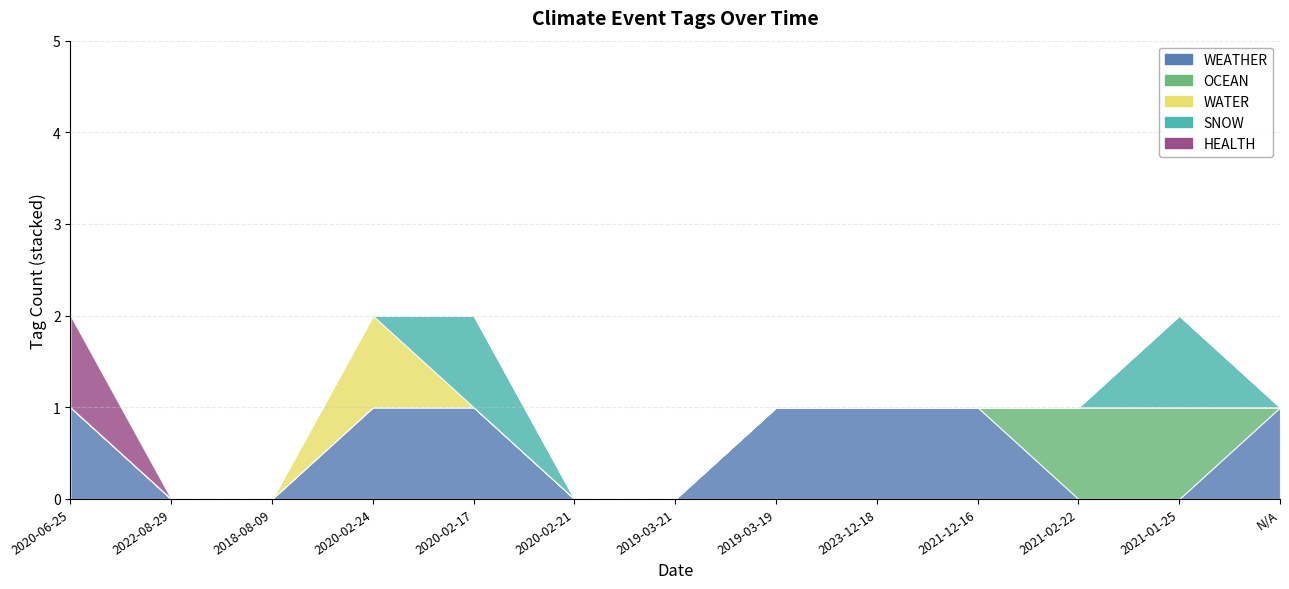

The WATER series shows 0 at 2023-12-18. True or false?

True